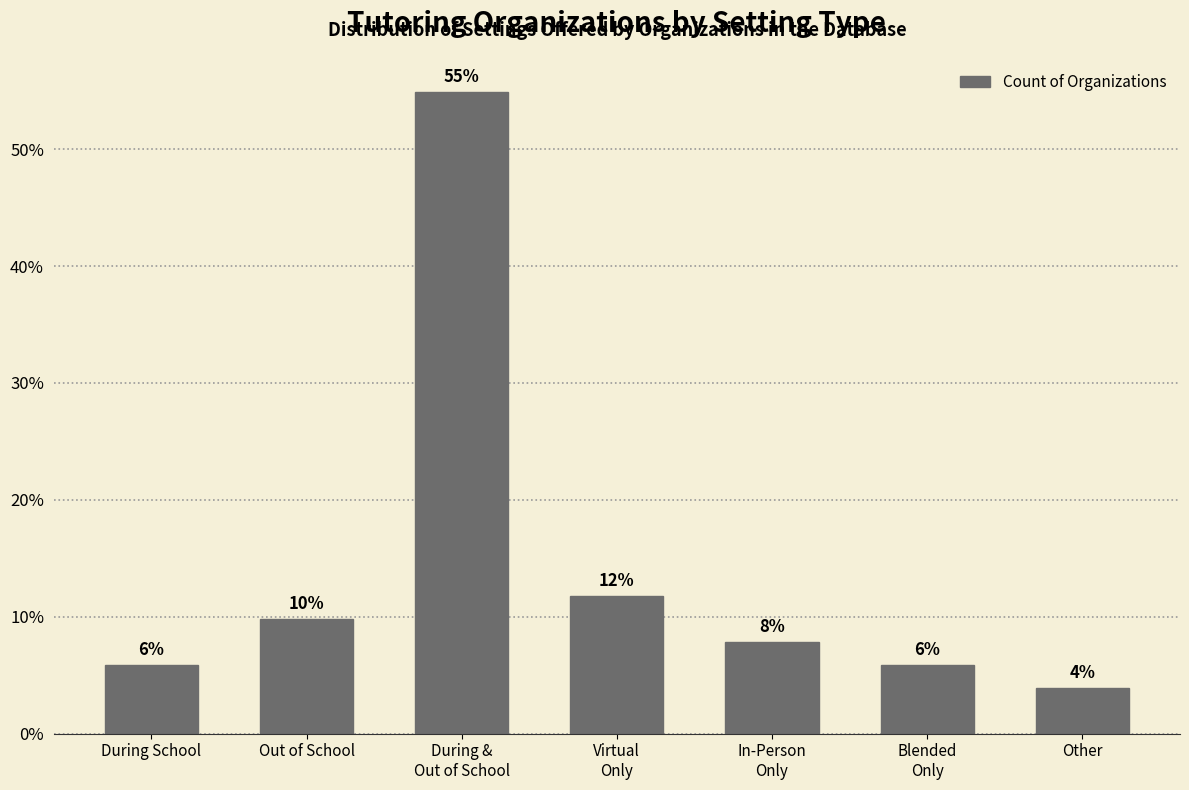

The chart shows a value of 9.8 at Out of School. True or false?

True